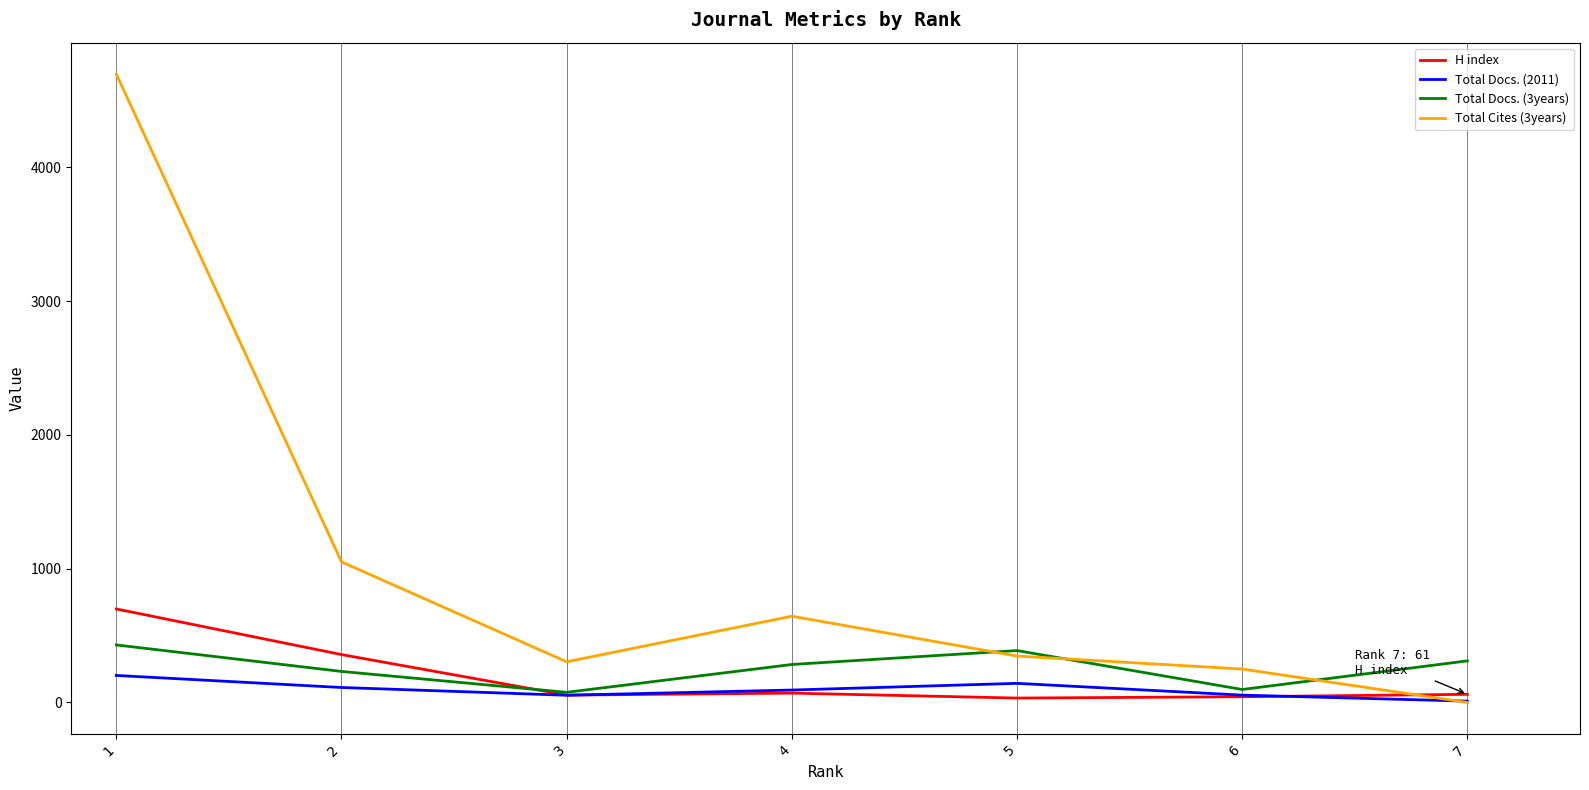

At which category does Total Docs. (3years) reach its first local peak?

5